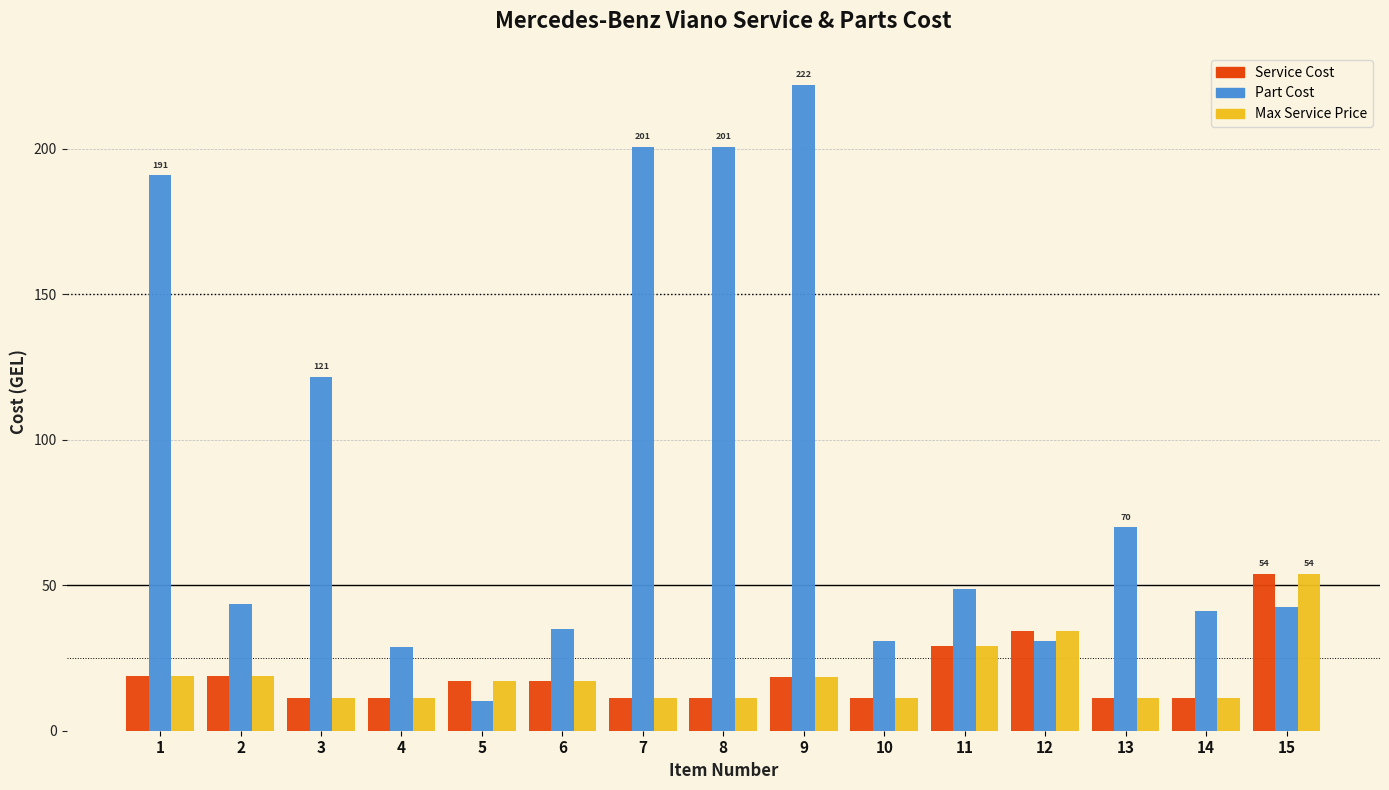

Are the bars horizontal?

No